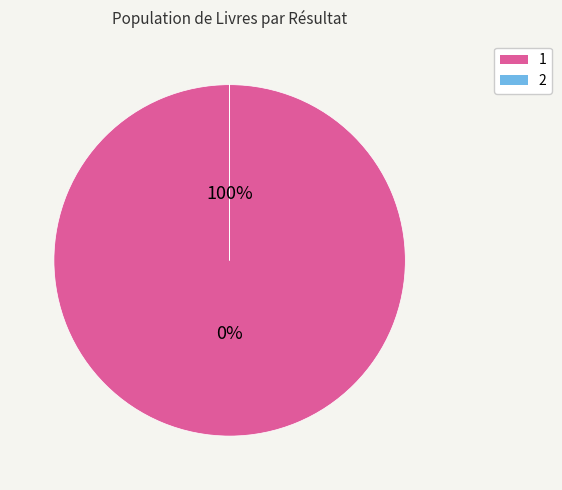

How many segments does this pie chart have?

2